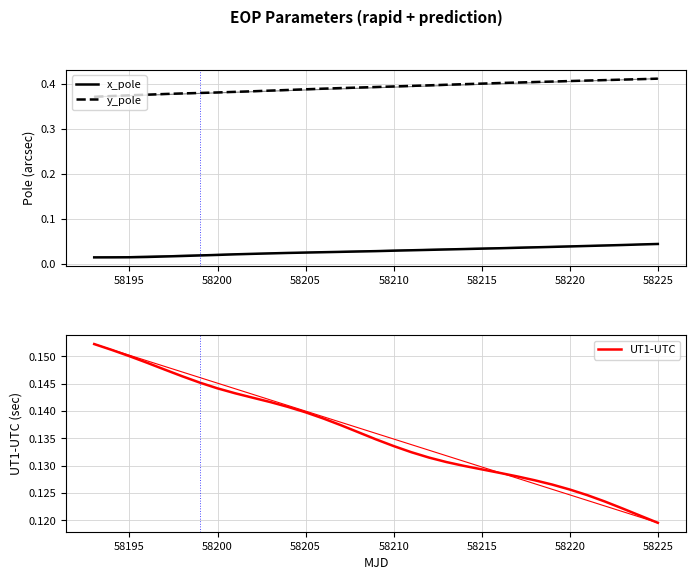

True or false: y_pole has a value of 0.6 at 58205.

False